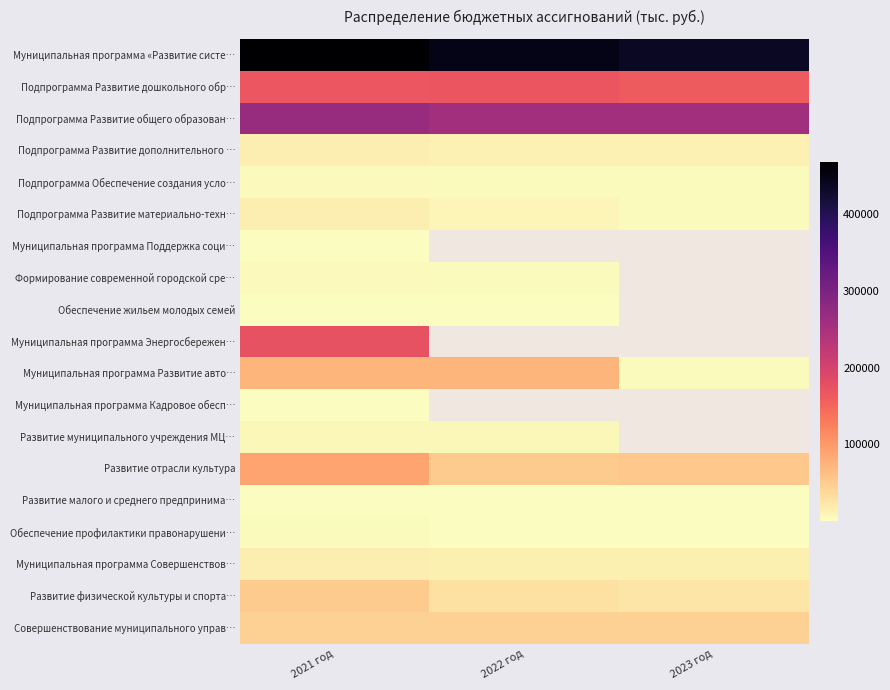

What is the difference between the highest and lowest values at 2022 год?

447838.6